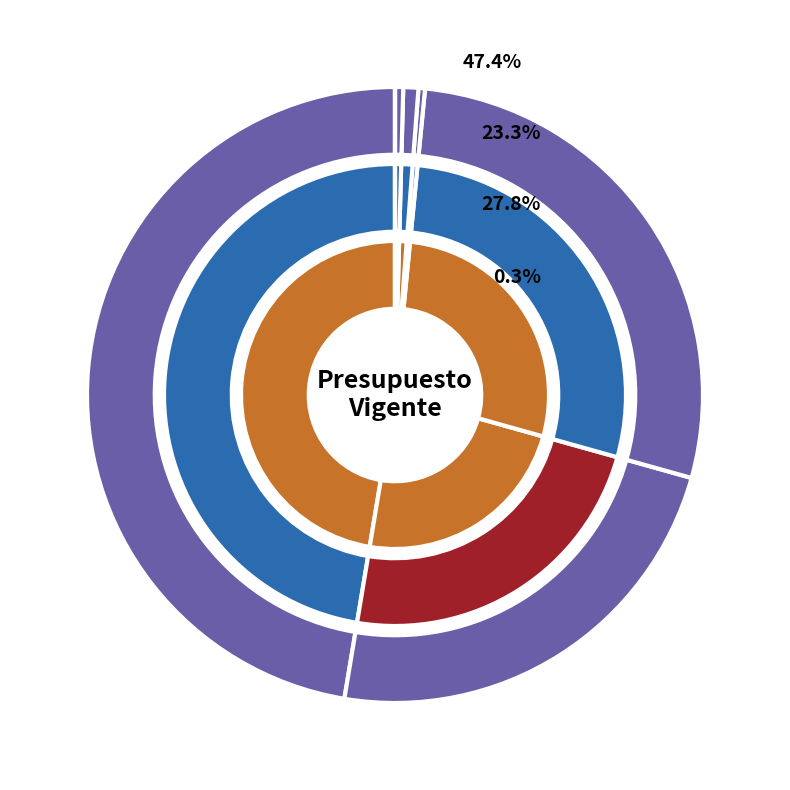

To the nearest percent, what is the difference between the largest and smallest slice percentages?

47%